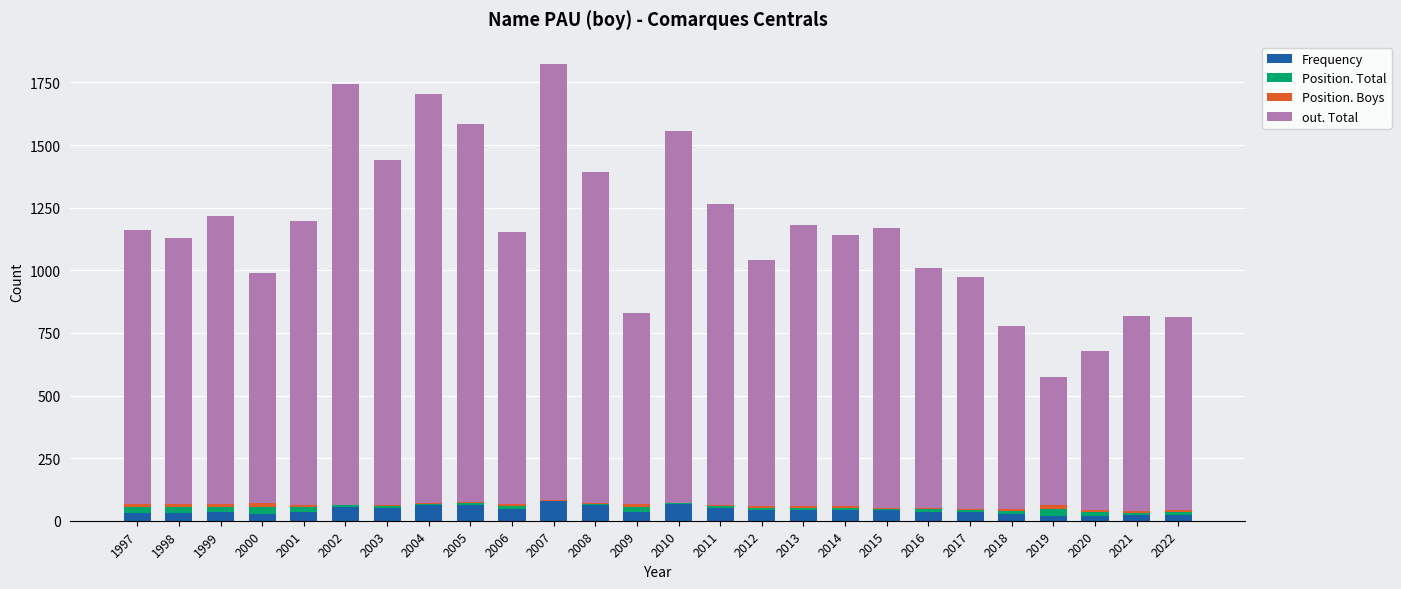

True or false: Frequency has a value of 33 at 2017.

True